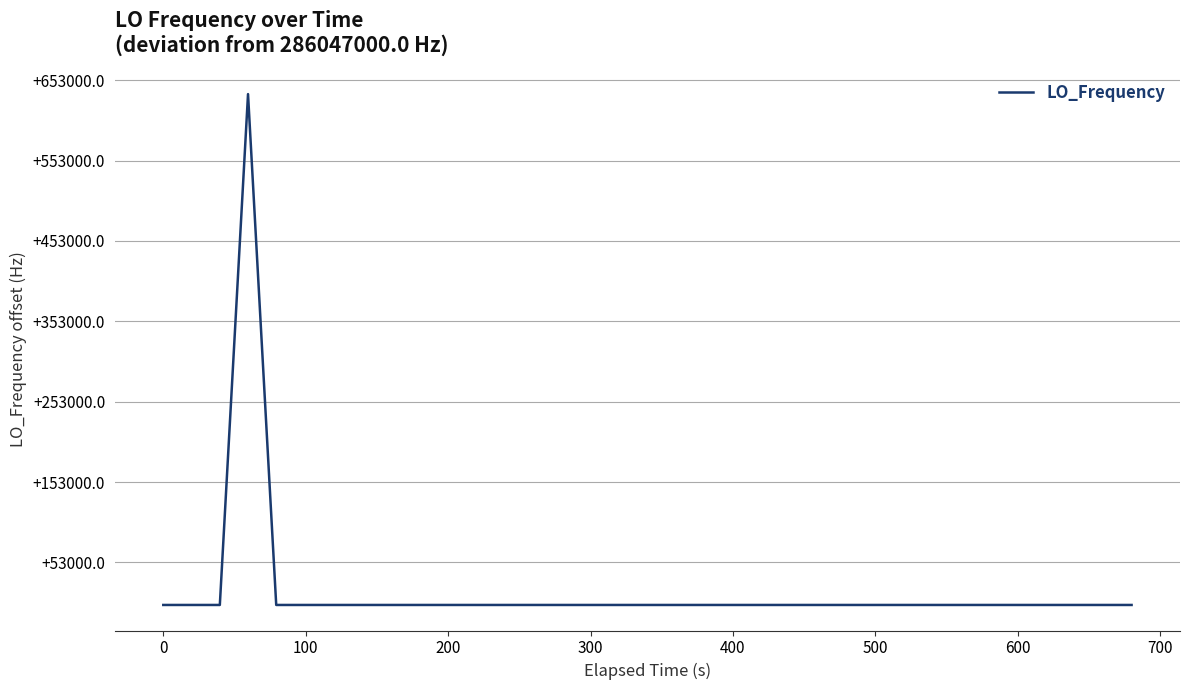

Does the chart display data point markers on the line(s)?

No